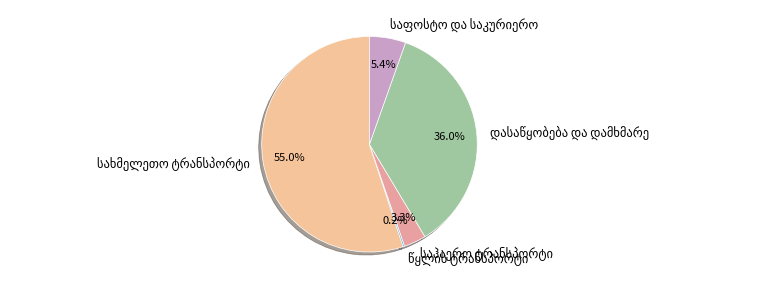

Is there any slice that represents more than half of the pie?

Yes